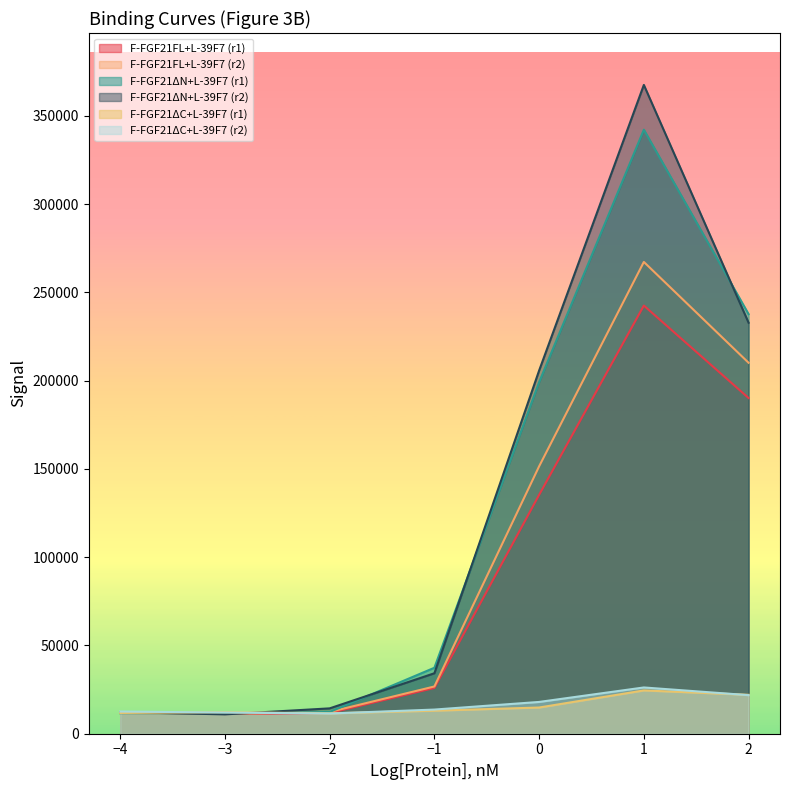

What are all the series names shown in the legend?

F-FGF21FL+L-39F7 (r1), F-FGF21FL+L-39F7 (r2), F-FGF21ΔN+L-39F7 (r1), F-FGF21ΔN+L-39F7 (r2), F-FGF21ΔC+L-39F7 (r1), F-FGF21ΔC+L-39F7 (r2)